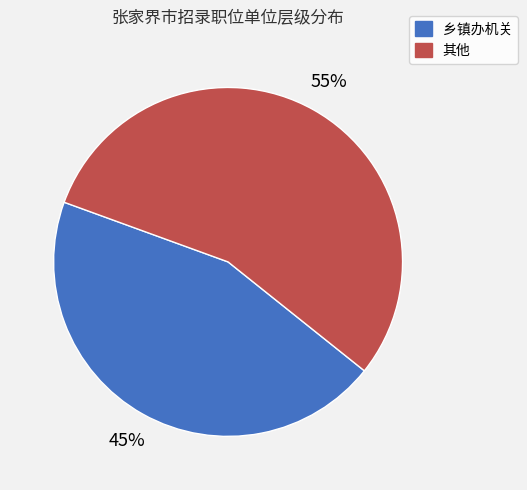

How many slices are in this pie chart?

2